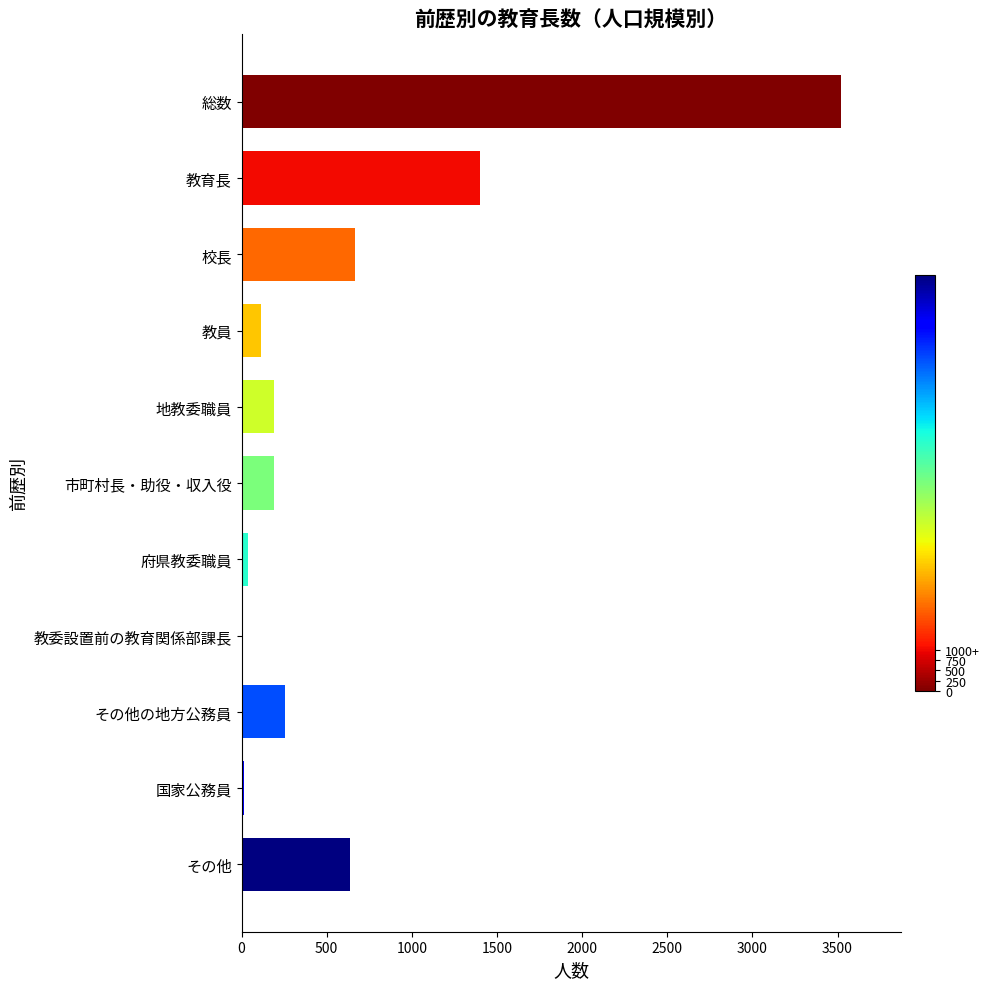

What is the sum of the values at 総数 and 校長?

4187